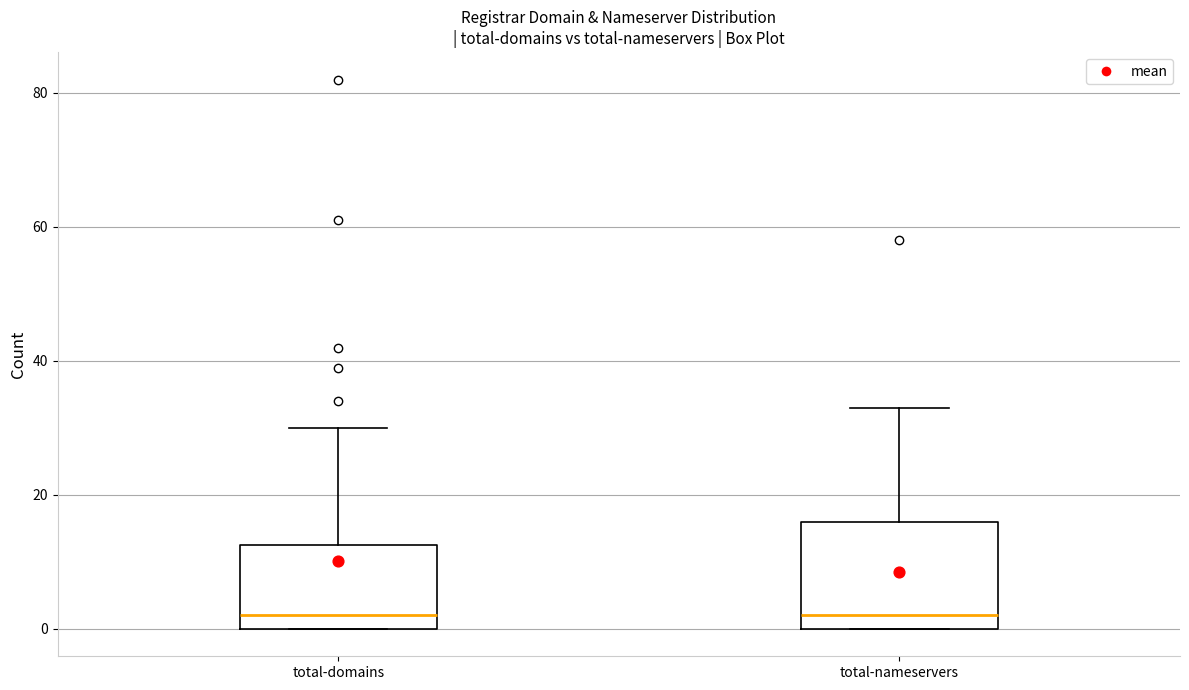

Comparing the boxes themselves (not the whiskers), which one is the tallest?

total-nameservers